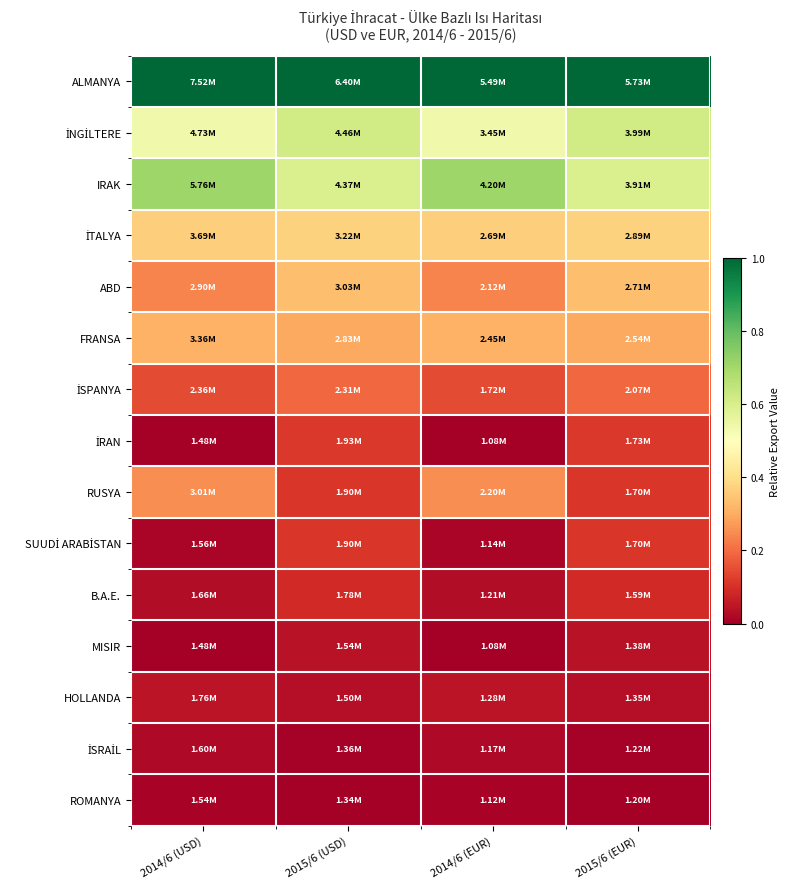

List the series in order of their peak value, lowest first.

ROMANYA, İSRAİL, MISIR, HOLLANDA, B.A.E., SUUDİ ARABİSTAN, İRAN, İSPANYA, RUSYA, FRANSA, ABD, İTALYA, İNGİLTERE, IRAK, ALMANYA